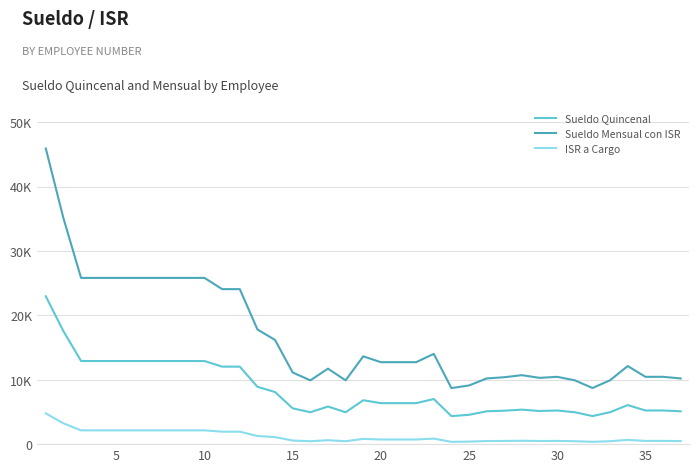

What is the minimum value for ISR a Cargo?

357.1